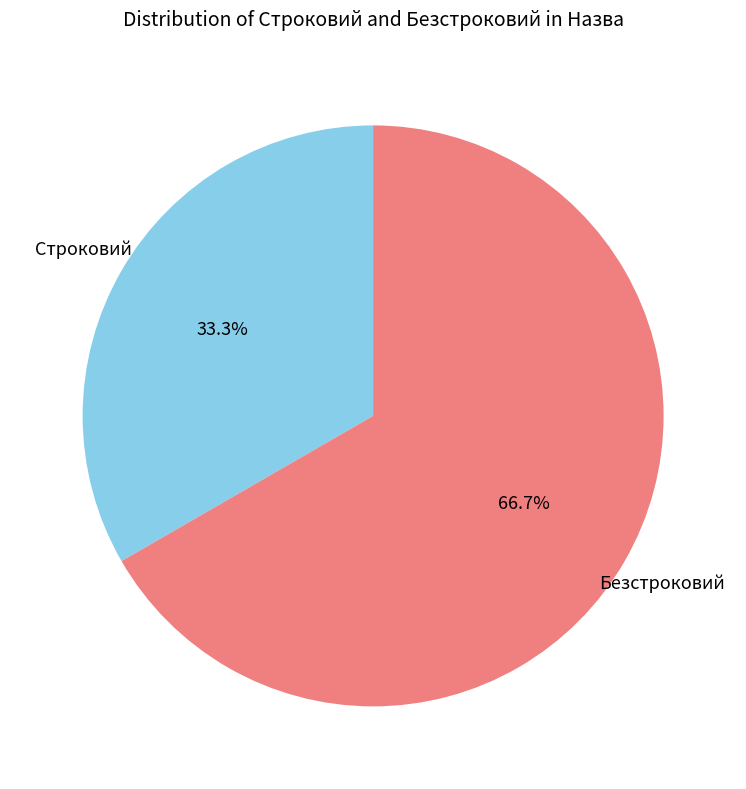

Approximately how many times larger is the value at Безстроковий compared to Строковий?

2.0